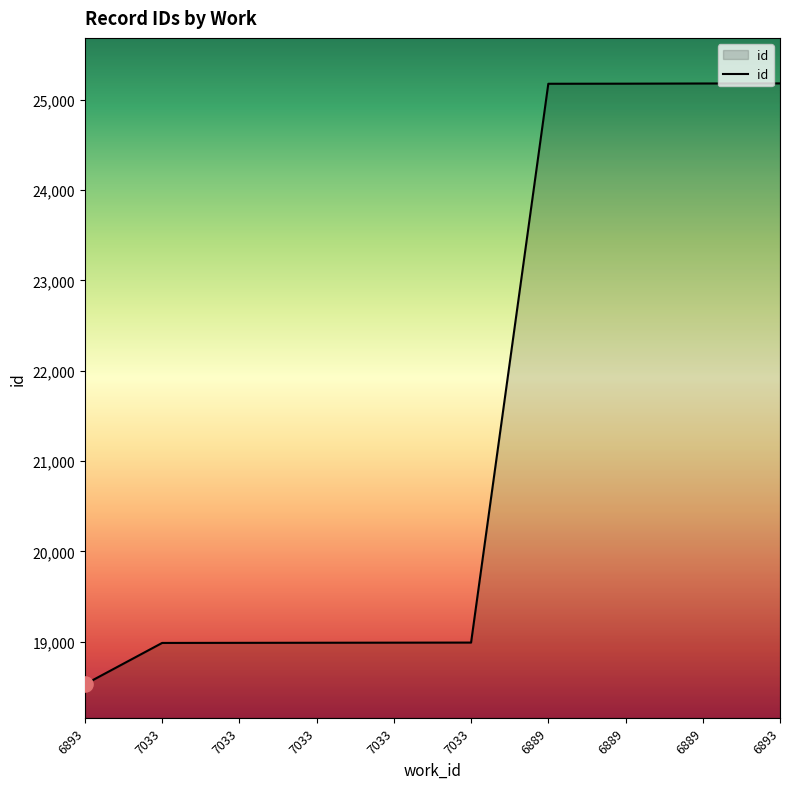

How many lines are shown in the chart?

1